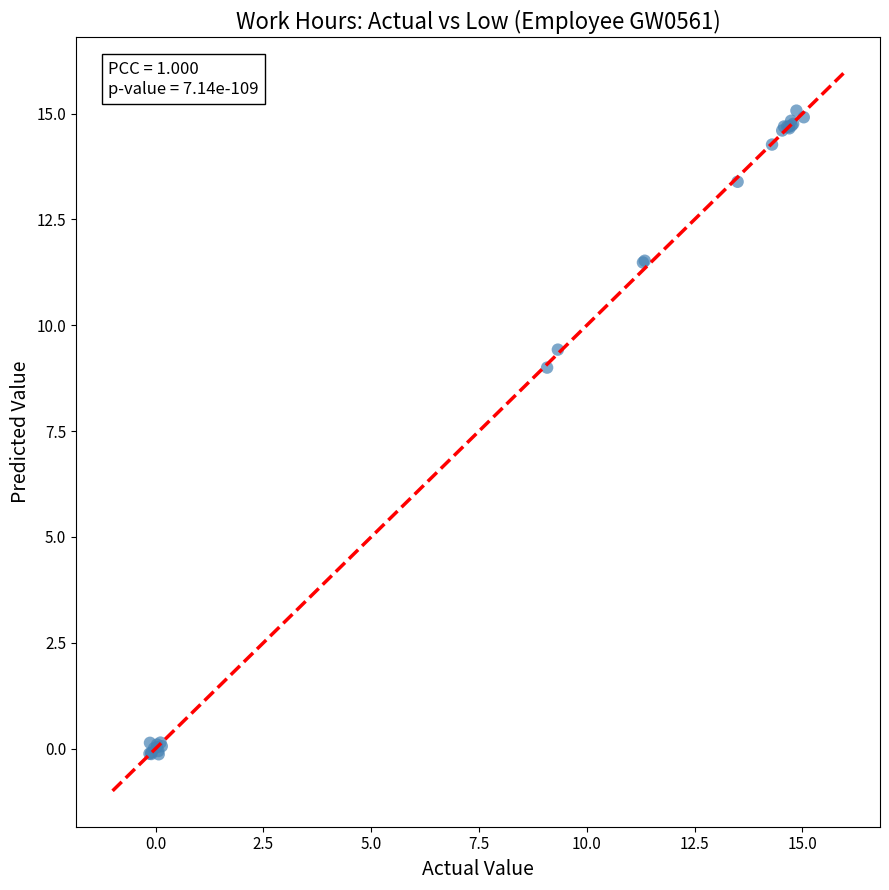

What Y value in the scatter plot is closest to 7?

9.0